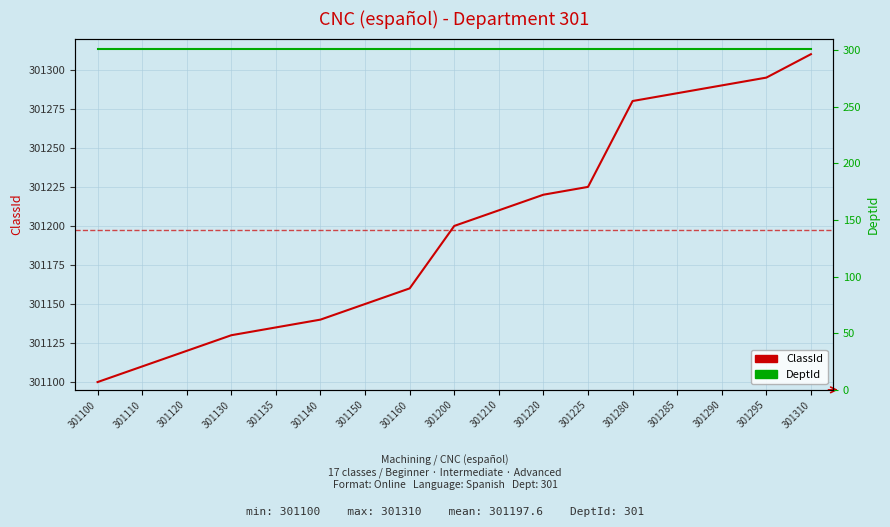

True or false: DeptId and ClassId intersect in this chart.

False